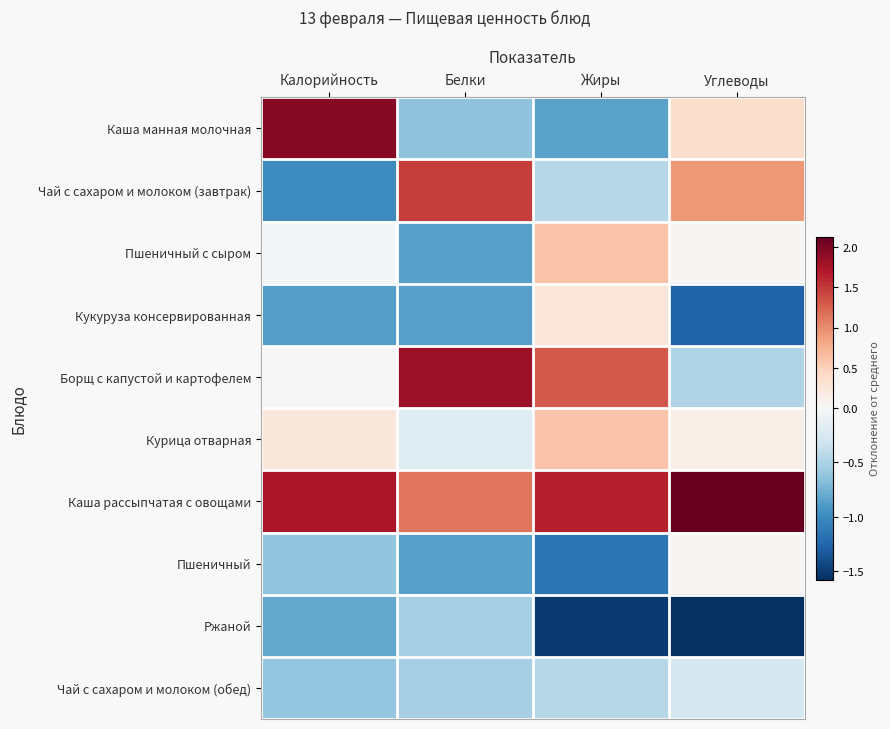

Reading left to right, list all the values displayed in this chart.

Каша манная молочная: Калорийность=1.9	Белки=-0.6	Жиры=-0.9	Углеводы=0.4
Чай с сахаром и молоком (завтрак): Калорийность=-1.0	Белки=1.5	Жиры=-0.5	Углеводы=0.9
Пшеничный с сыром: Калорийность=-0.0	Белки=-0.9	Жиры=0.6	Углеводы=0.0
Кукуруза консервированная: Калорийность=-0.9	Белки=-0.9	Жиры=0.3	Углеводы=-1.3
Борщ с капустой и картофелем: Калорийность=-0.0	Белки=1.8	Жиры=1.3	Углеводы=-0.5
Курица отварная: Калорийность=0.2	Белки=-0.2	Жиры=0.6	Углеводы=0.1
Каша рассыпчатая с овощами: Калорийность=1.7	Белки=1.1	Жиры=1.7	Углеводы=2.1
Пшеничный: Калорийность=-0.6	Белки=-0.9	Жиры=-1.2	Углеводы=0.0
Ржаной: Калорийность=-0.8	Белки=-0.5	Жиры=-1.5	Углеводы=-1.6
Чай с сахаром и молоком (обед): Калорийность=-0.6	Белки=-0.5	Жиры=-0.5	Углеводы=-0.3